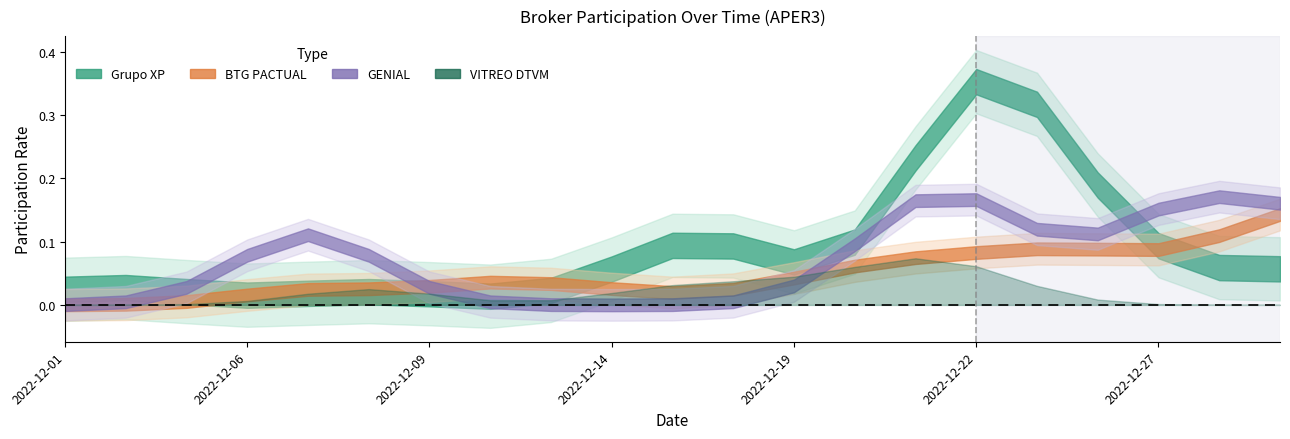

Count the number of categories in the chart.

21